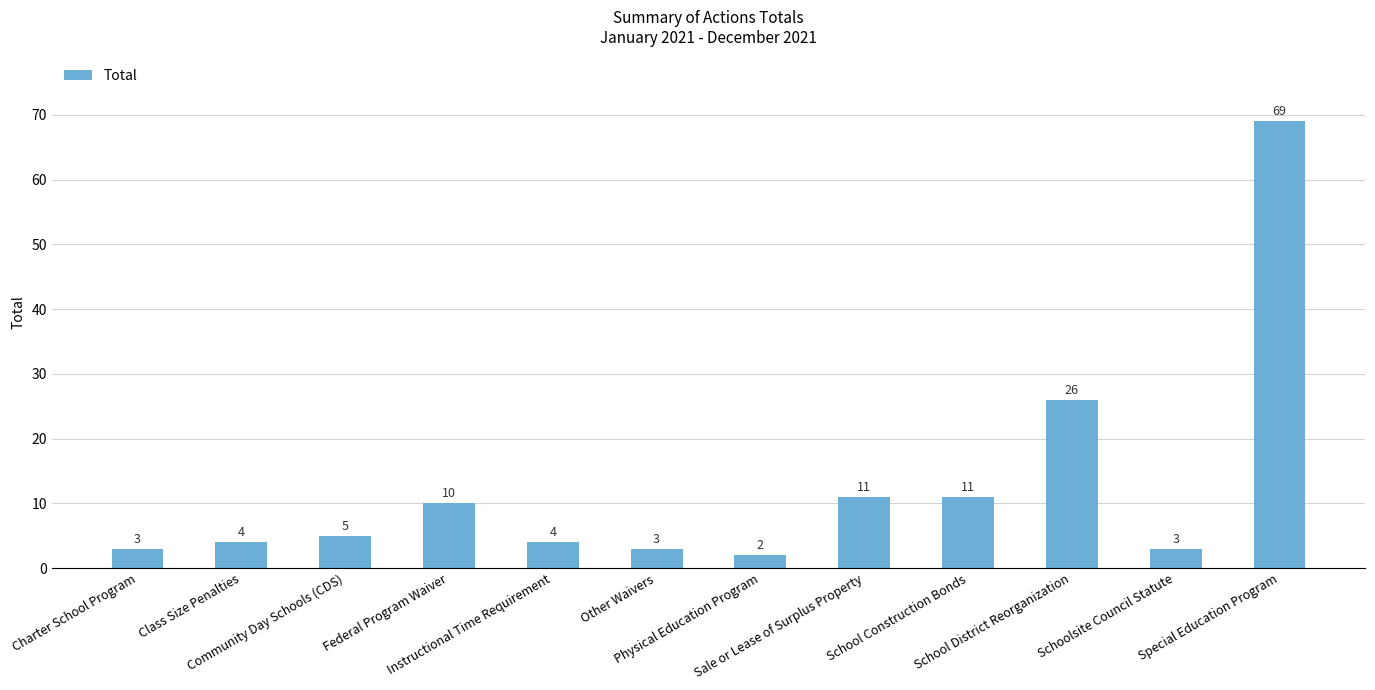

True or false: the data shows 12 at School District Reorganization.

False